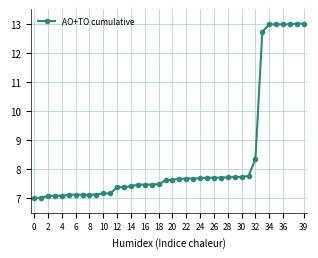

How many lines are shown in the chart?

1